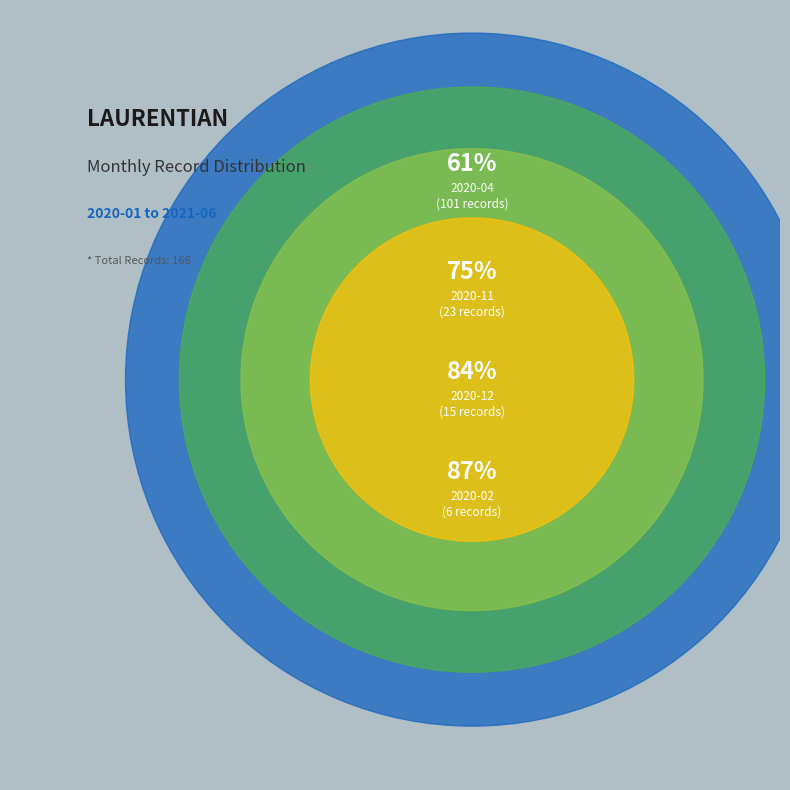

True or false: 2020-05 accounts for 11% of the total.

False